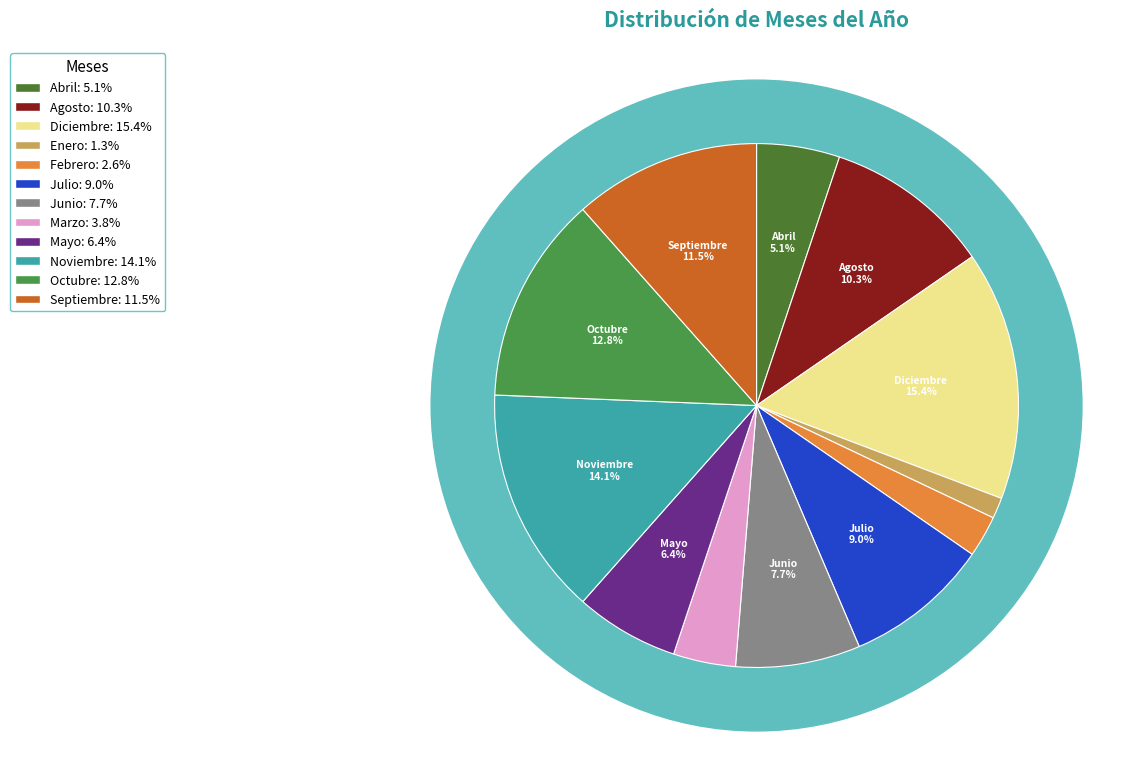

Count the number of slices in the pie.

12